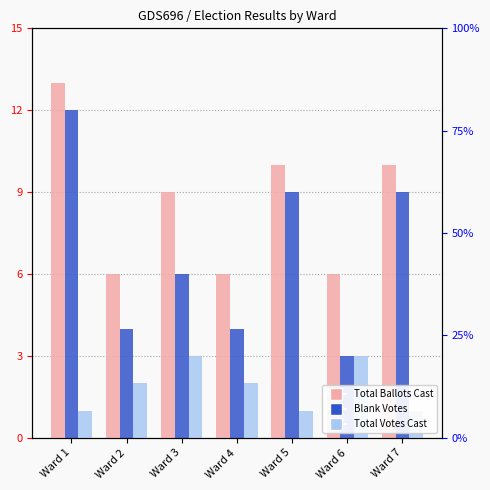

Does the chart contain any negative values?

No